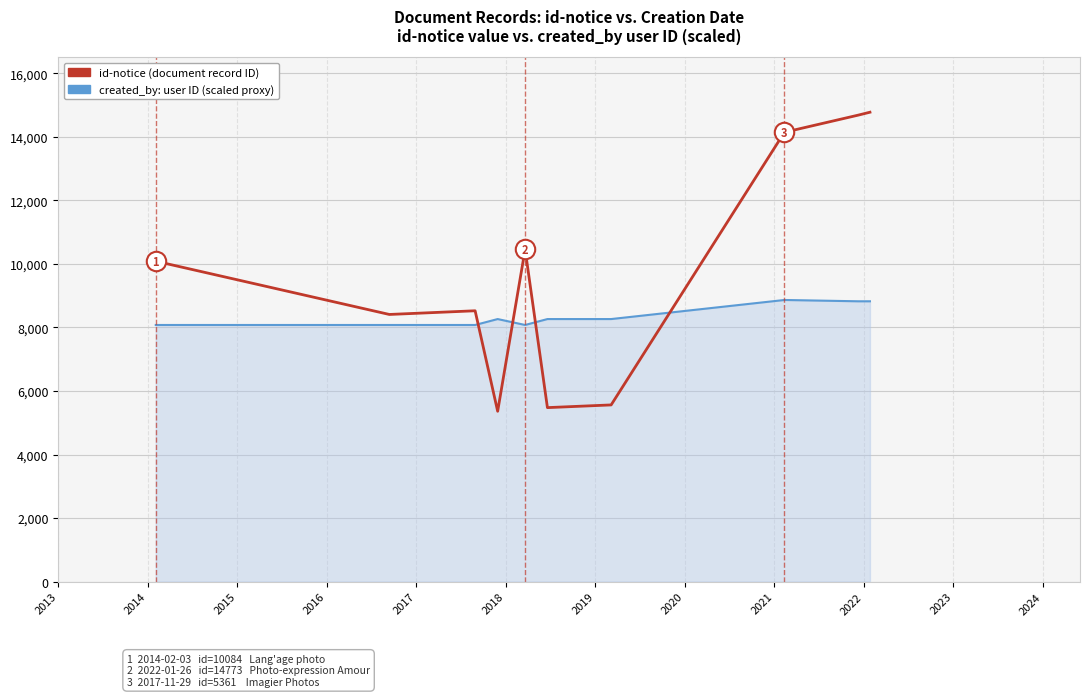

What is the minimum value shown in the chart?

5361.0